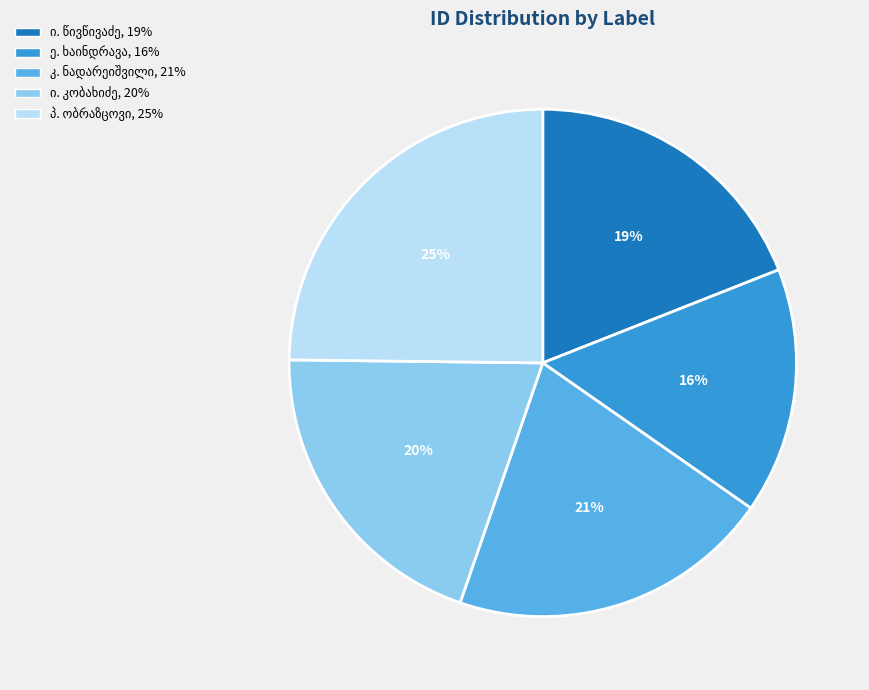

To the nearest percent, what is the difference between the largest and smallest slice percentages?

9%